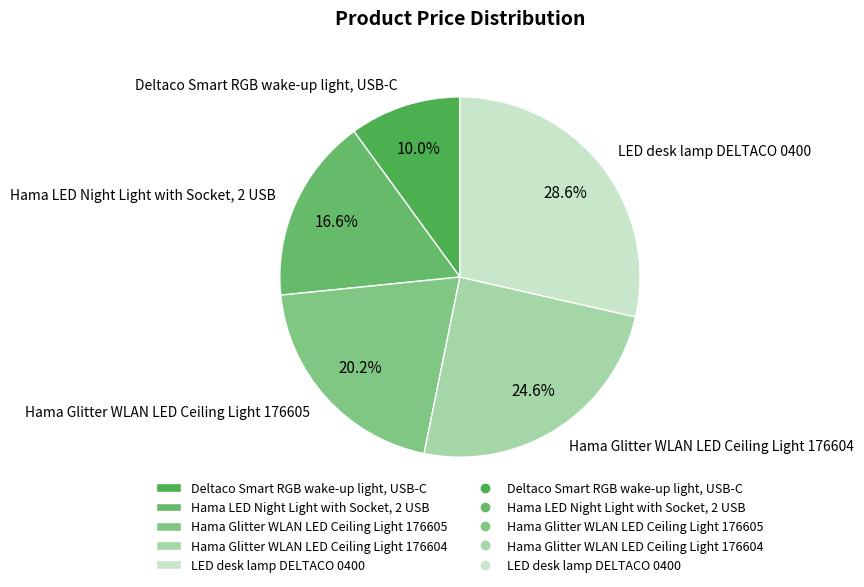

To the nearest percent, what is the combined percentage of Hama LED Night Light with Socket, 2 USB and Hama Glitter WLAN LED Ceiling Light 176604?

41%